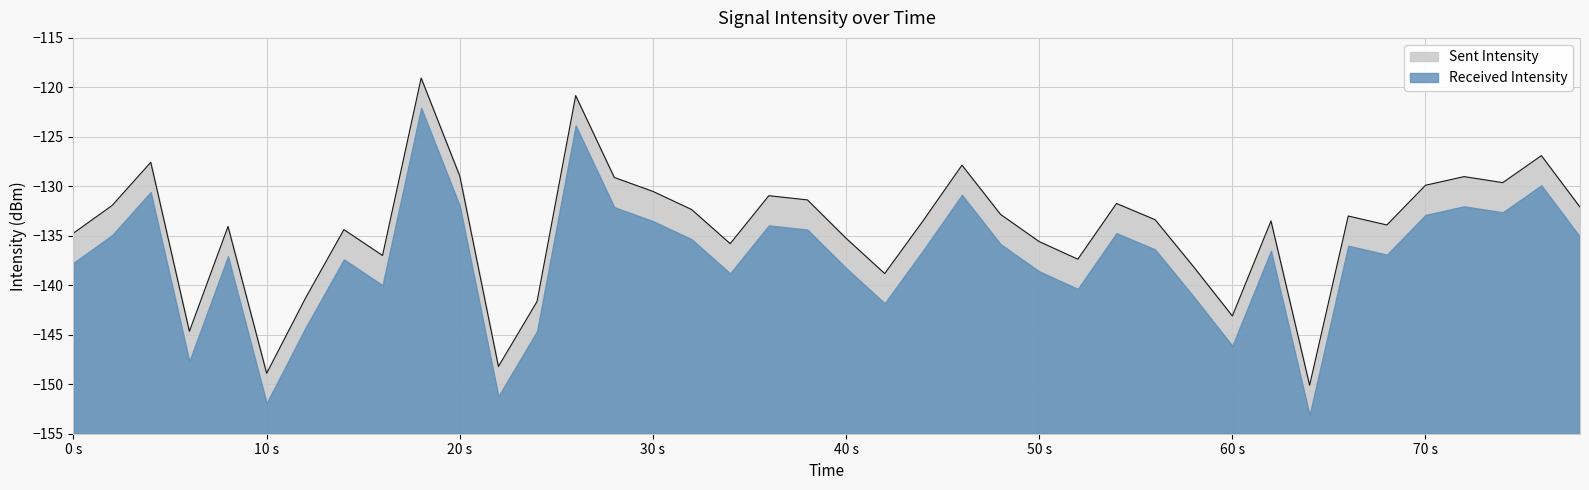

Rank the series by their maximum value, from highest to lowest.

Sent Intensity, Received Intensity